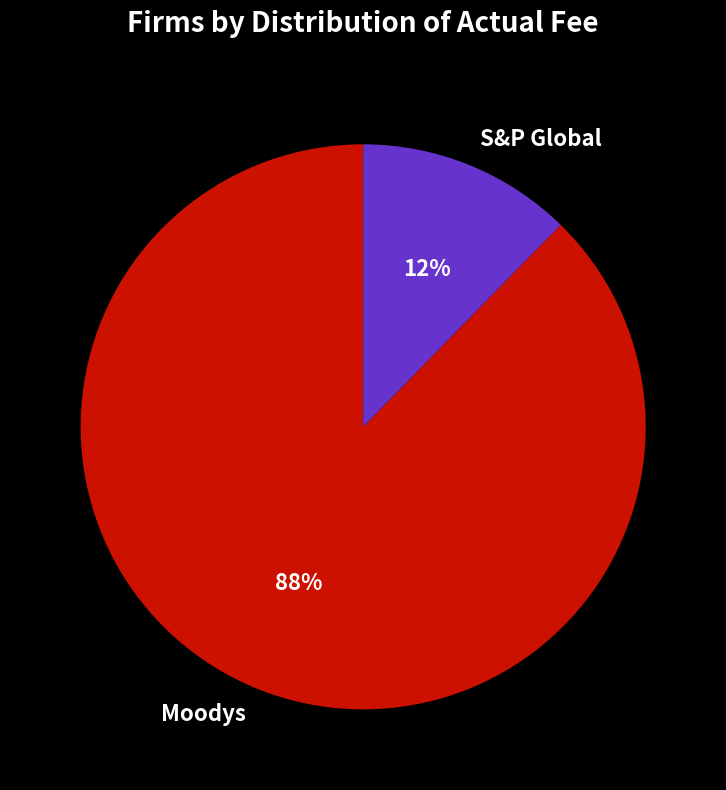

How many segments does this pie chart have?

2